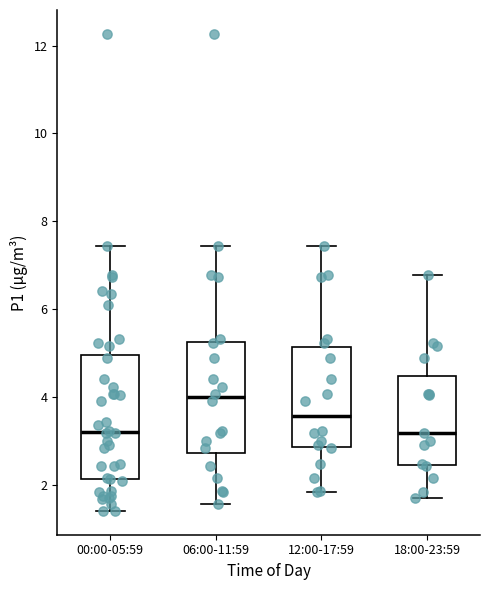

Which box is the tallest, from its lower edge to its upper edge?

00:00-05:59